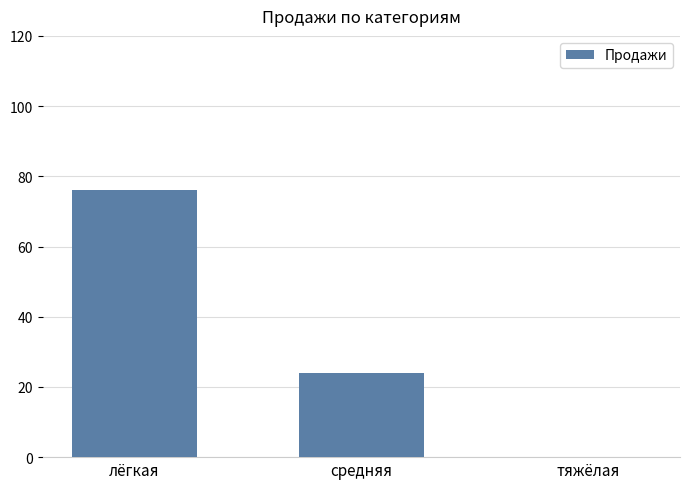

Read the value at средняя, to the nearest 10.

20